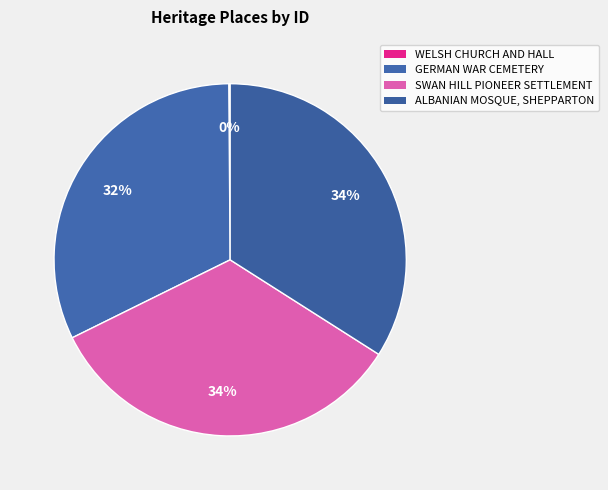

True or false: SWAN HILL PIONEER SETTLEMENT accounts for 27% of the total.

False